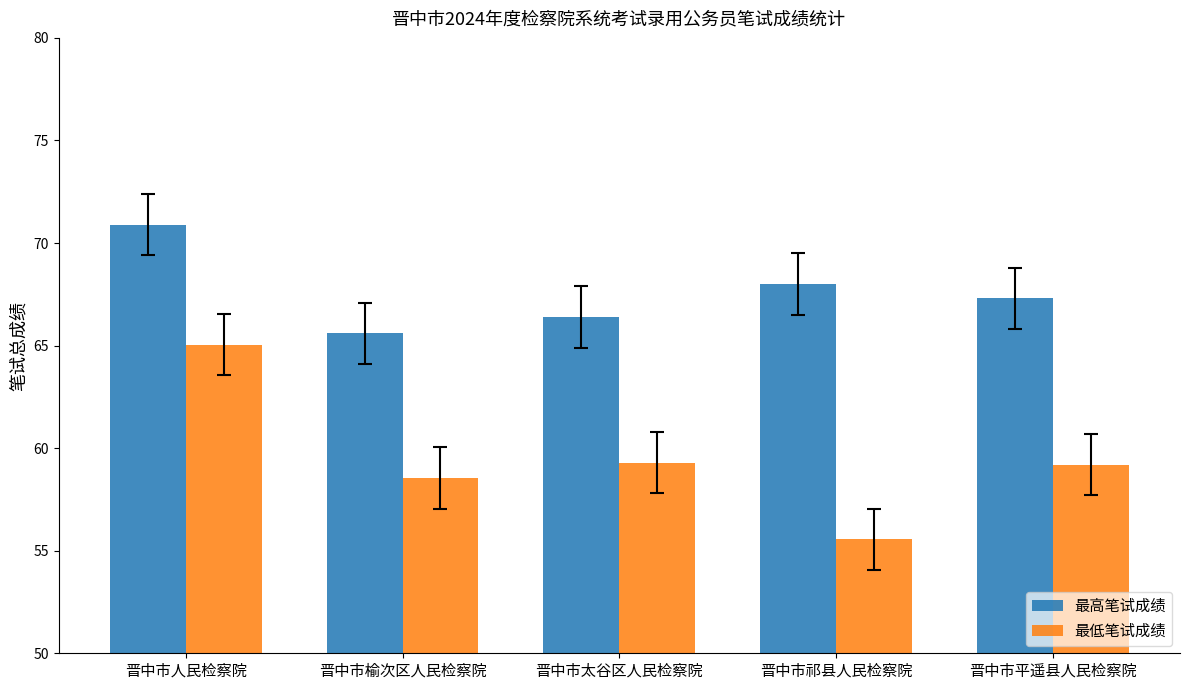

At 晋中市榆次区人民检察院, list the series in order from largest to smallest.

最高笔试成绩, 最低笔试成绩